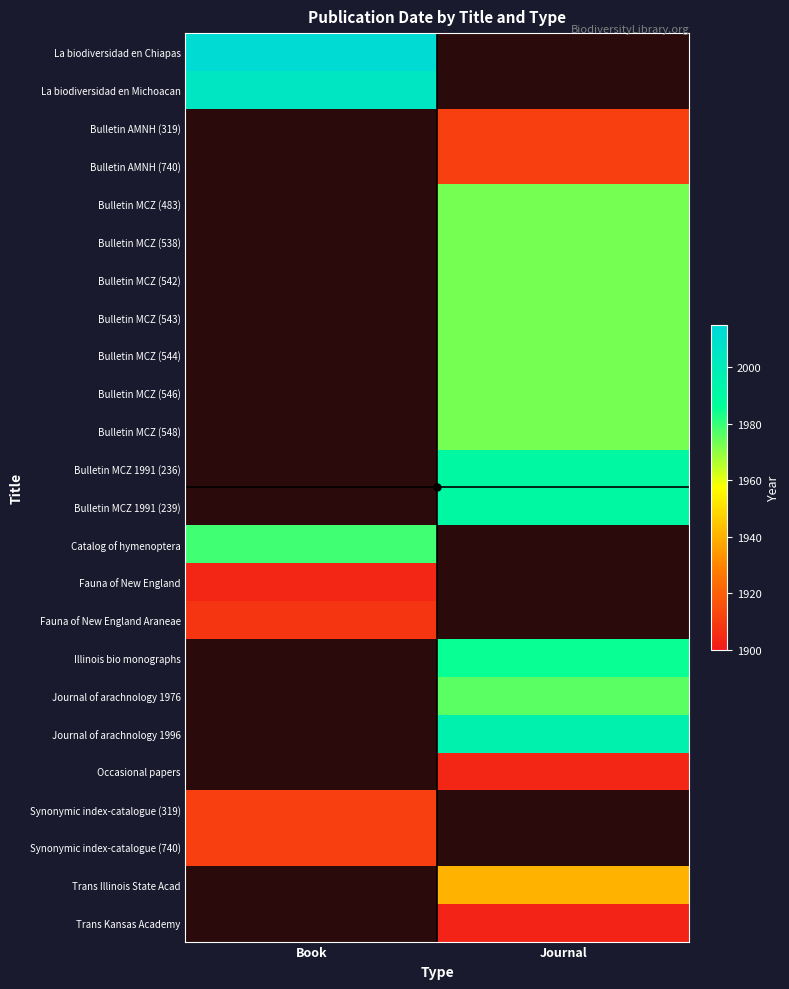

Where is Fauna of New England nearest to the value 1904?

Book